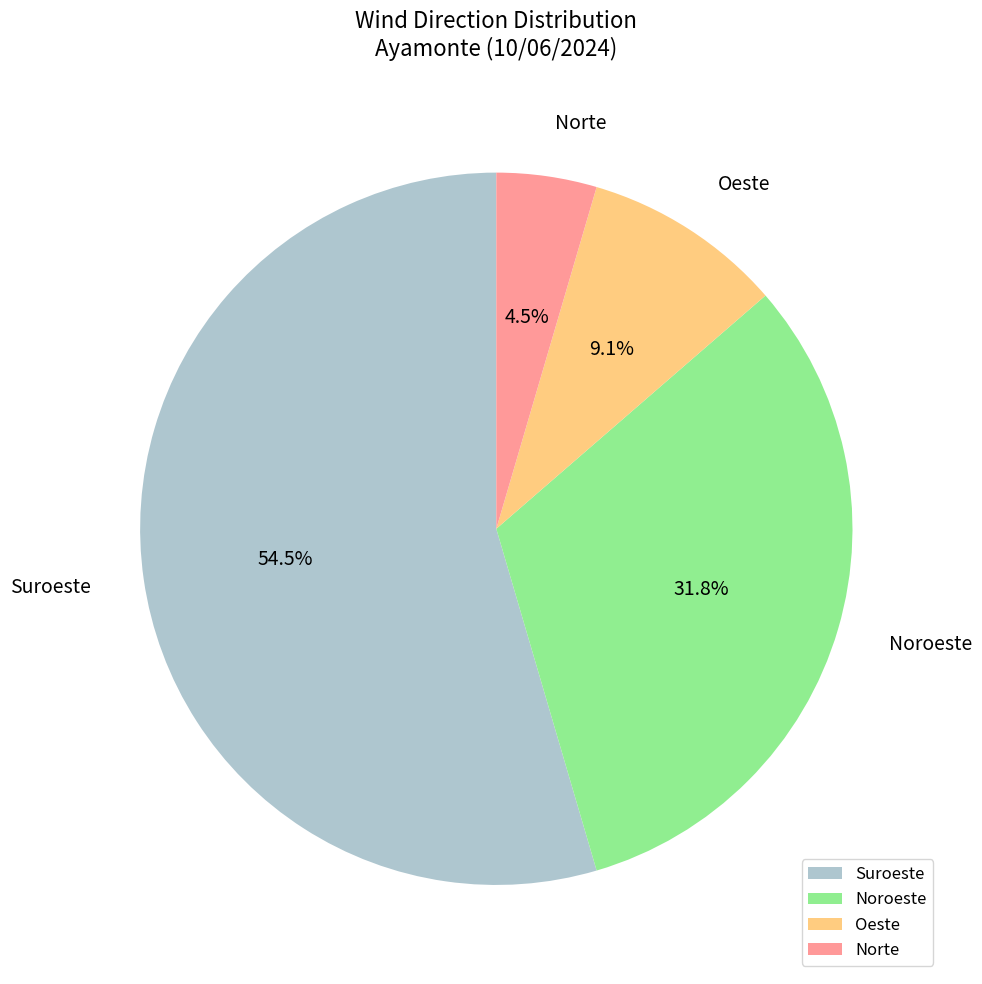

Which has a higher value, Suroeste or Oeste?

Suroeste